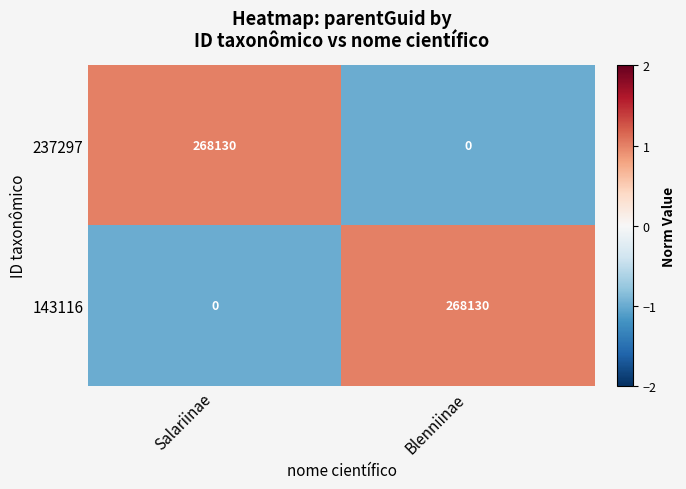

Rank the series at Salariinae from lowest to highest value.

143116, 237297